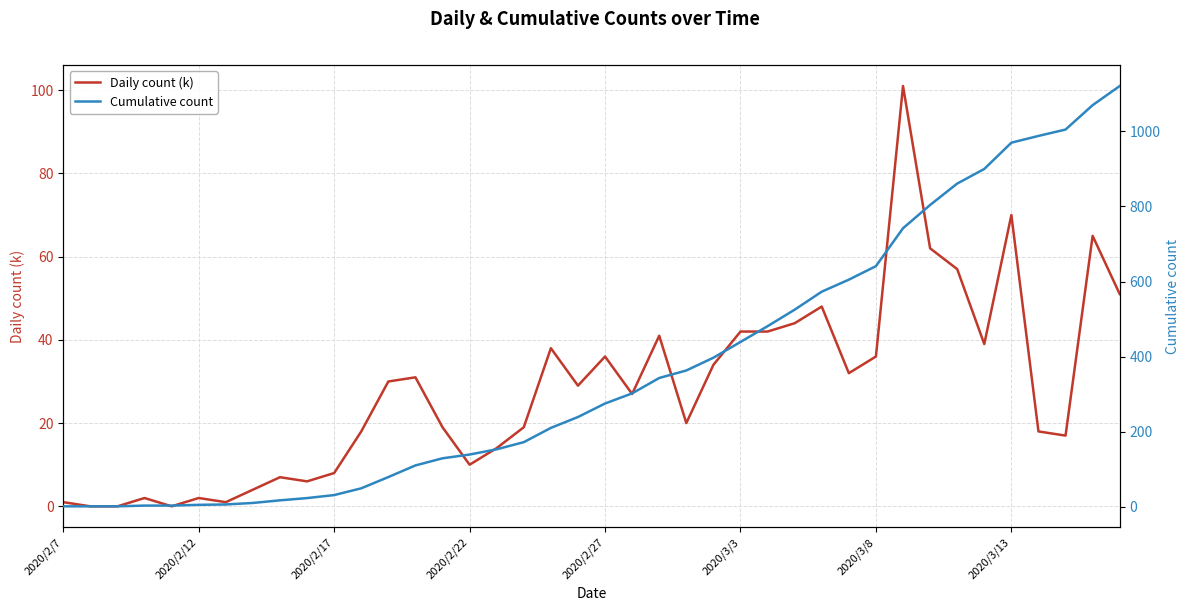

At which label does Cumulative count reach its minimum?

2020/2/7